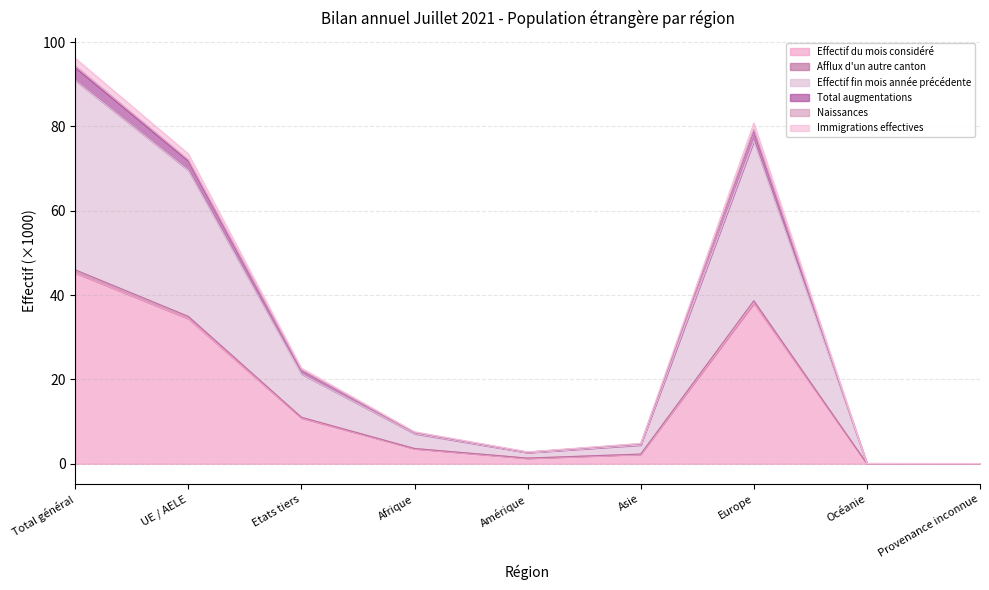

Which label corresponds to the smallest value in the chart?

Provenance inconnue